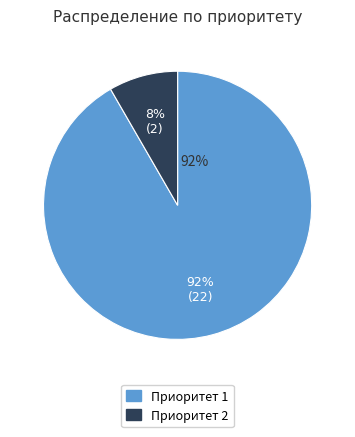

True or false: Приоритет 1 accounts for 92% of the total.

True